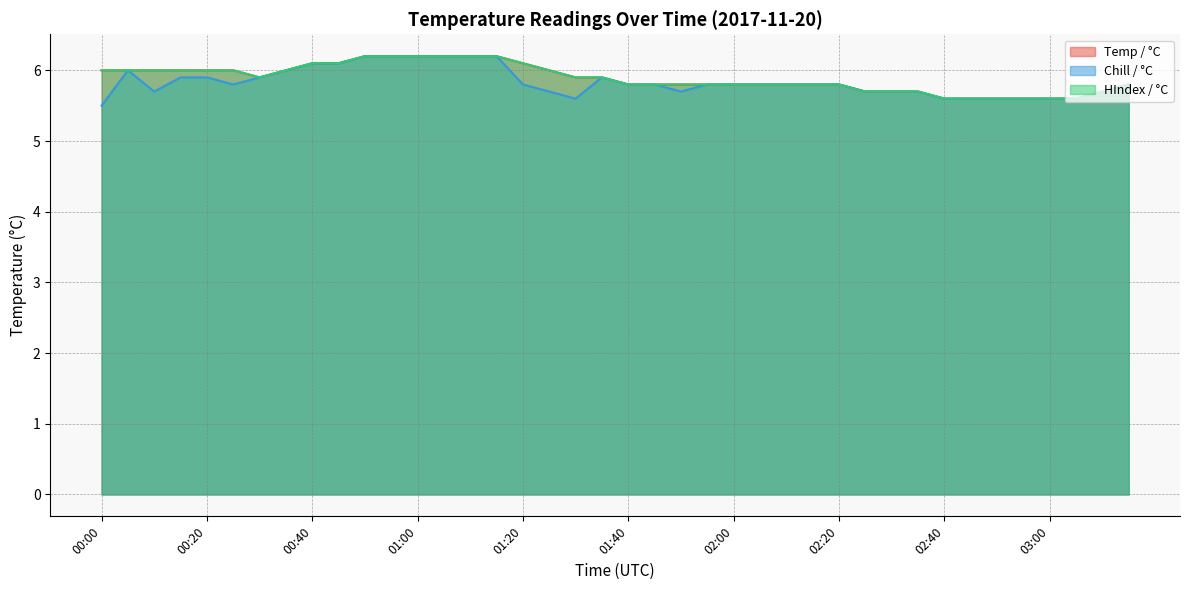

What is the value of the HIndex / °C point at the 40th from the left?

5.8